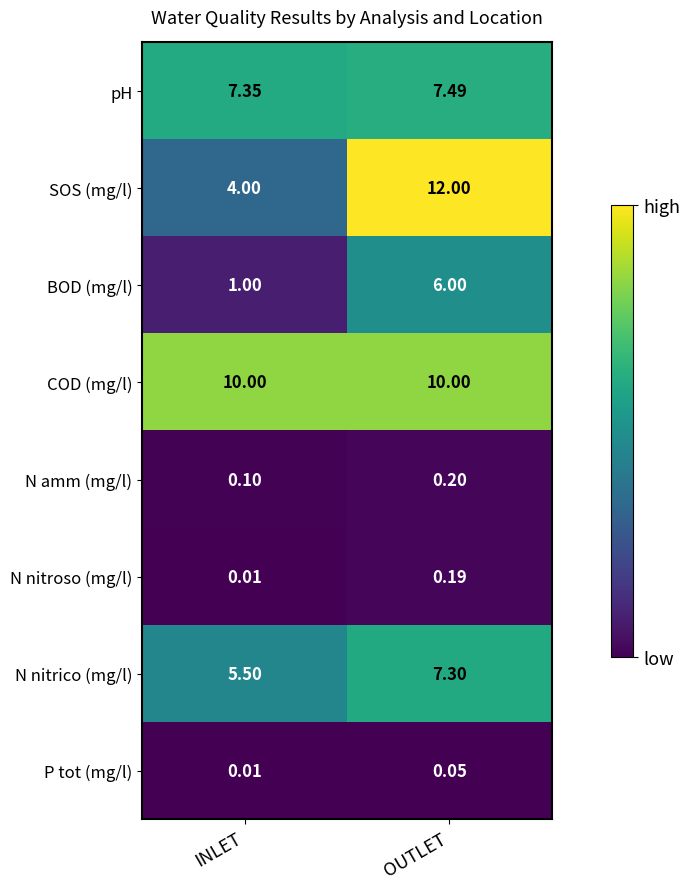

Which series has the widest spread of values?

SOS (mg/l)